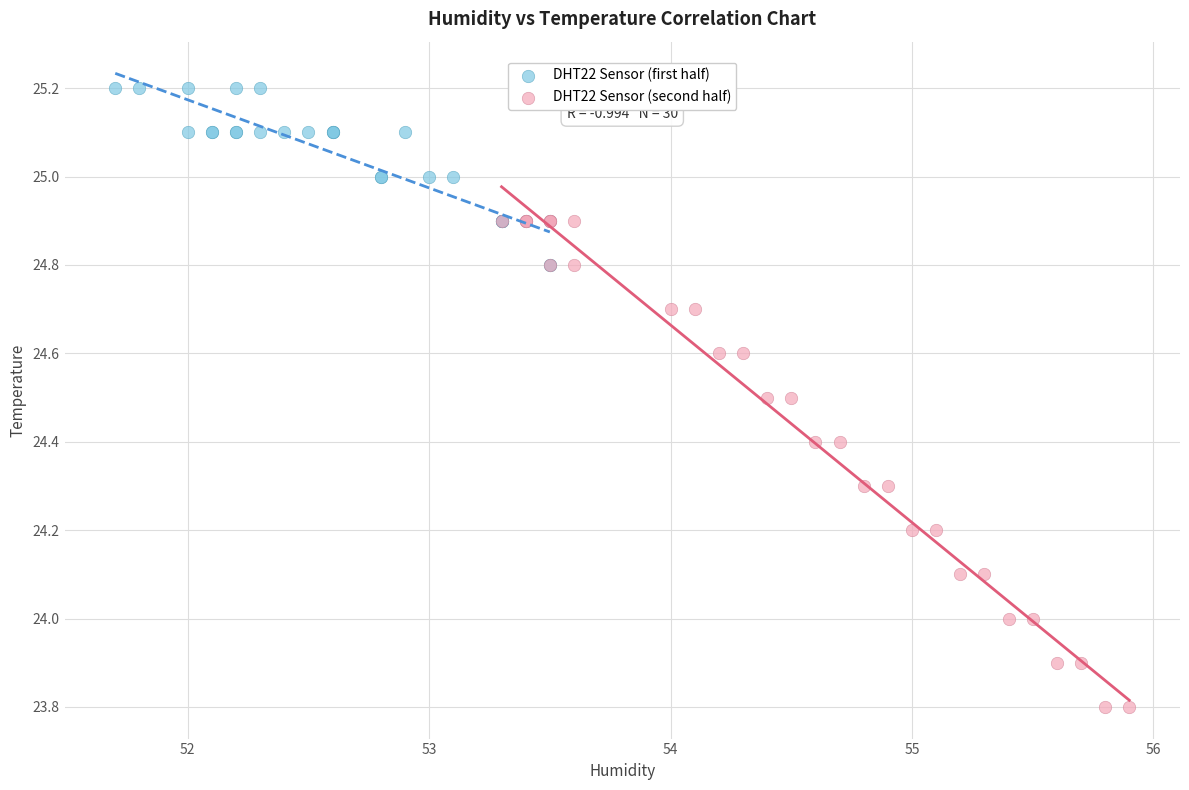

Which series has the widest spread of Y values?

DHT22 Sensor (second half)